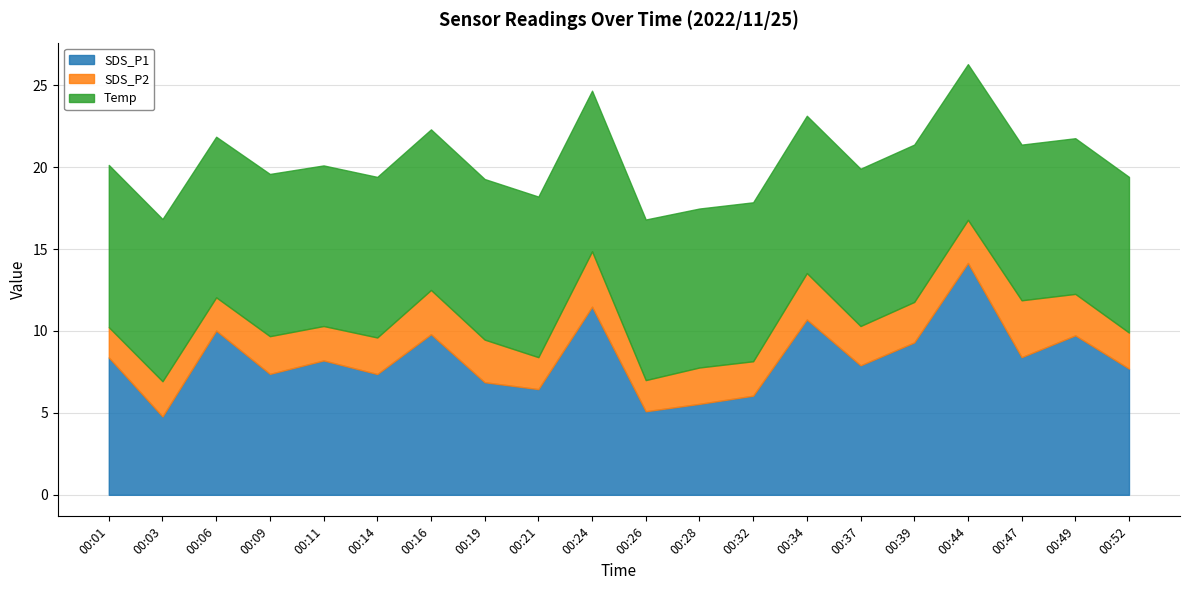

The SDS_P2 series shows 1.2 at 00:34. True or false?

False